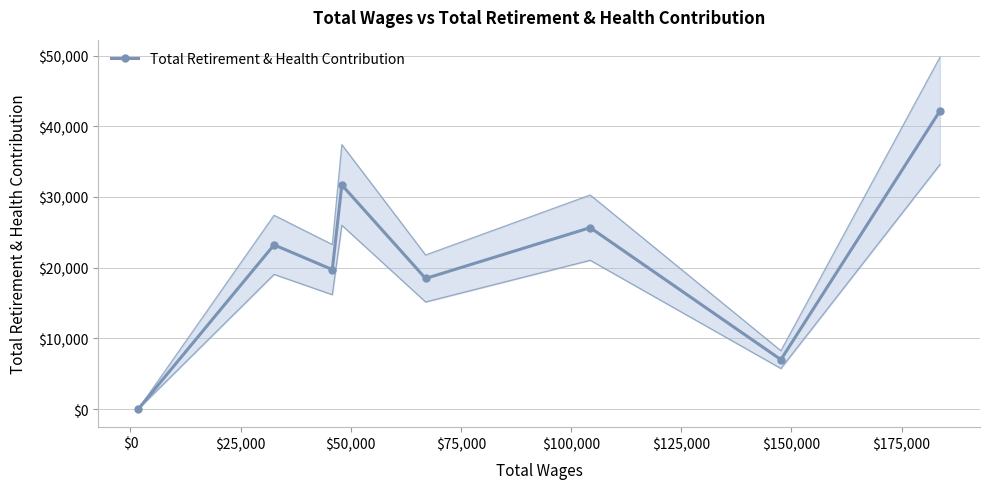

How many interior local peaks does the Total Retirement & Health Contribution series have?

3